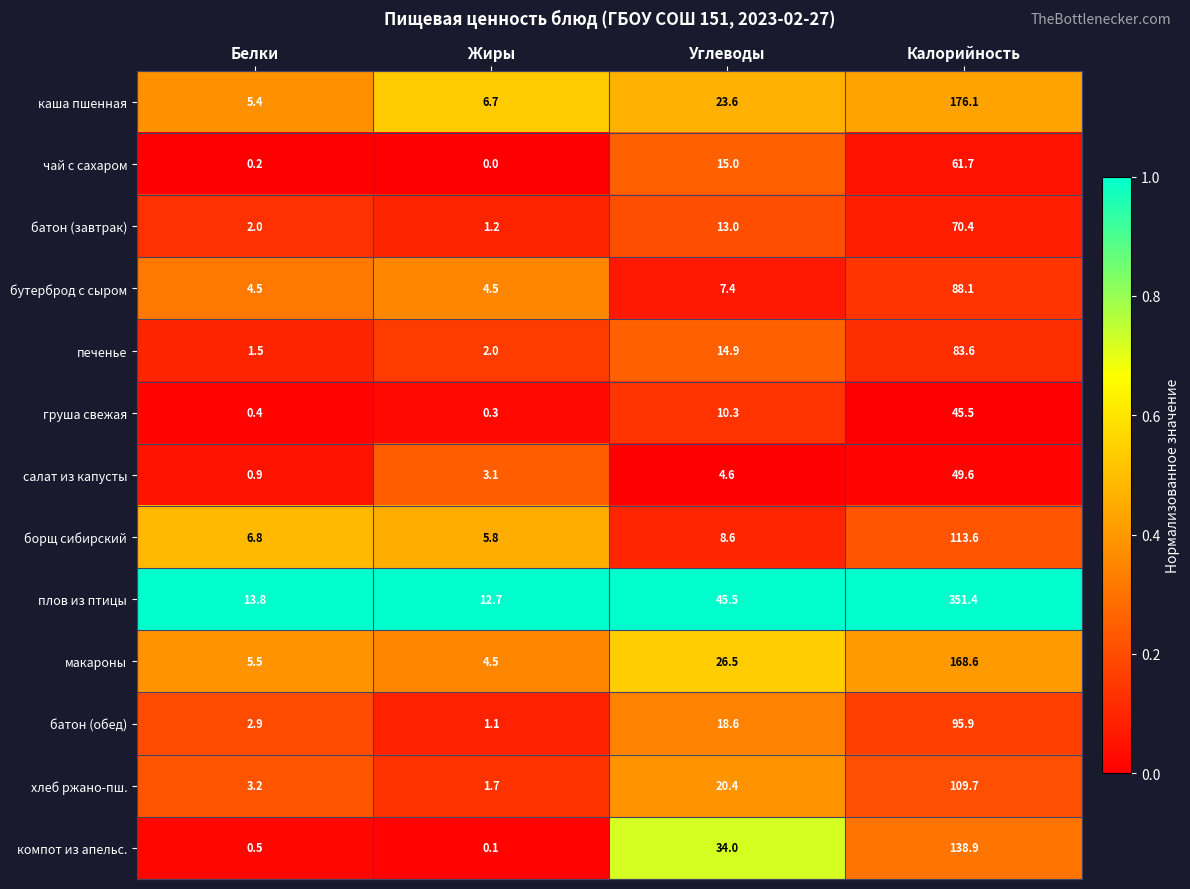

At how many categories does at least one series exceed 0?

4